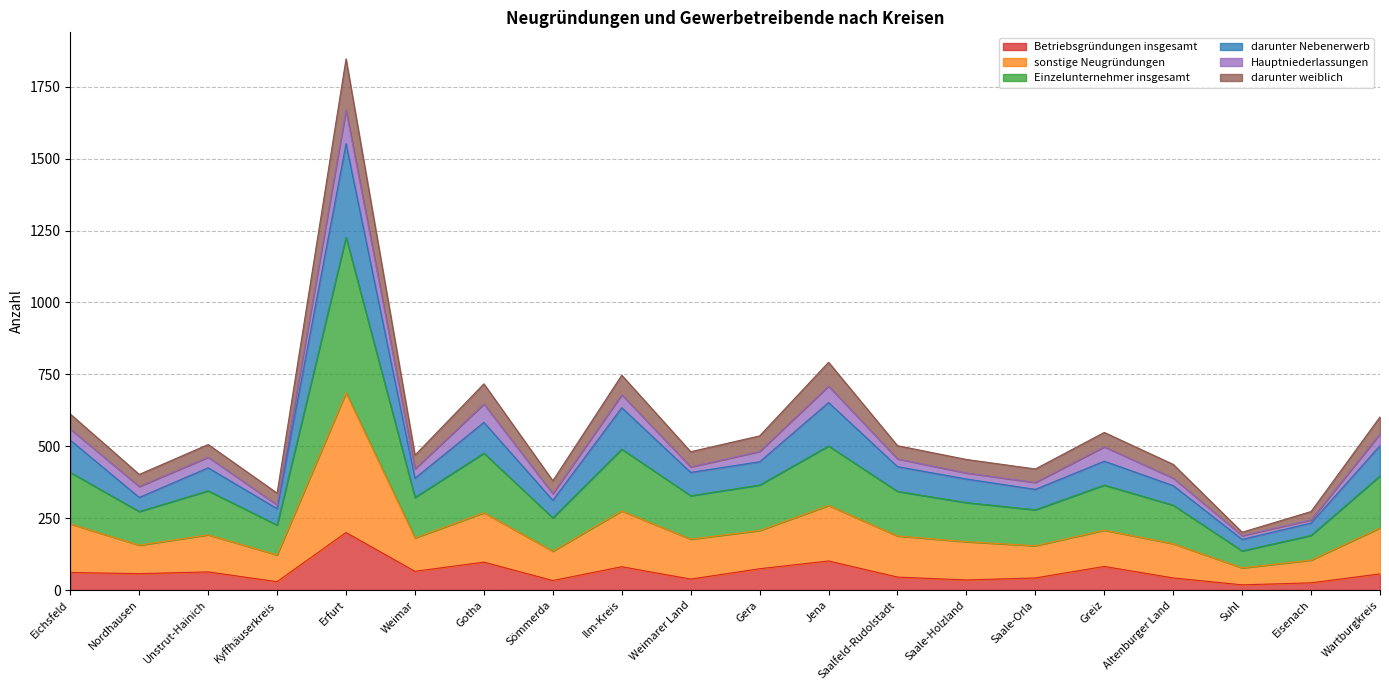

Where is Betriebsgründungen insgesamt nearest to the value 109?

Jena